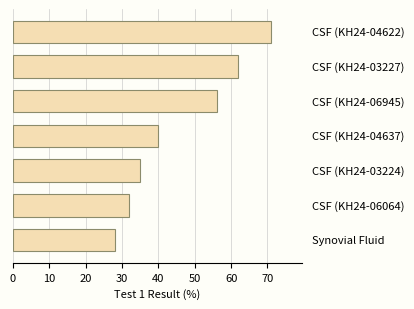

What is the smallest value displayed?

28